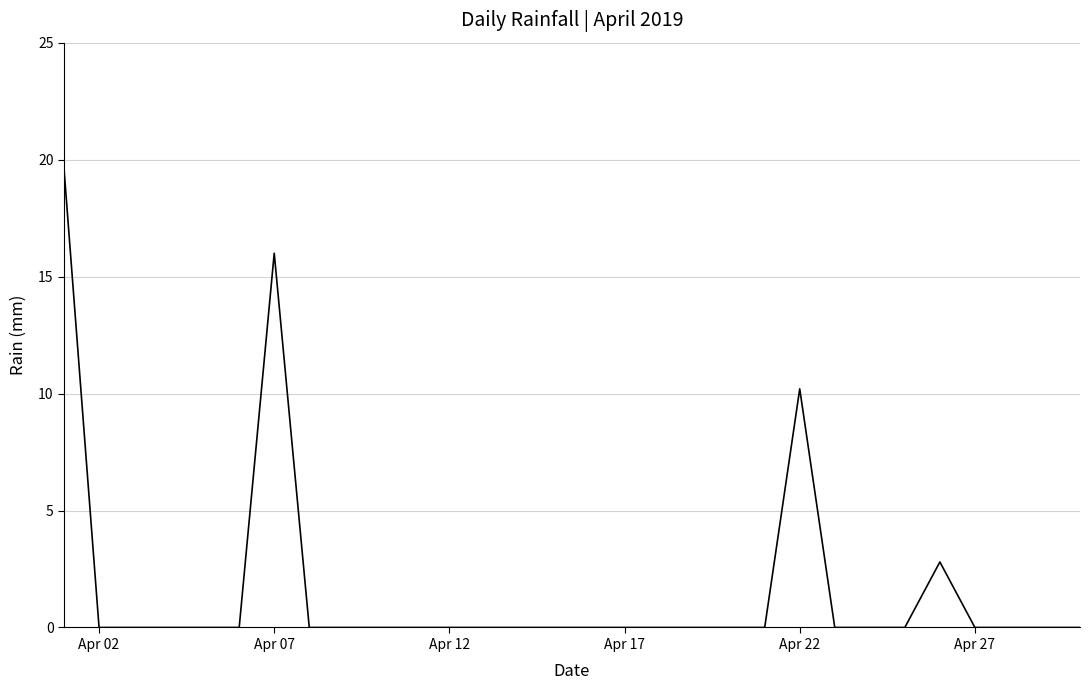

What is the difference between the maximum and minimum values?

19.6